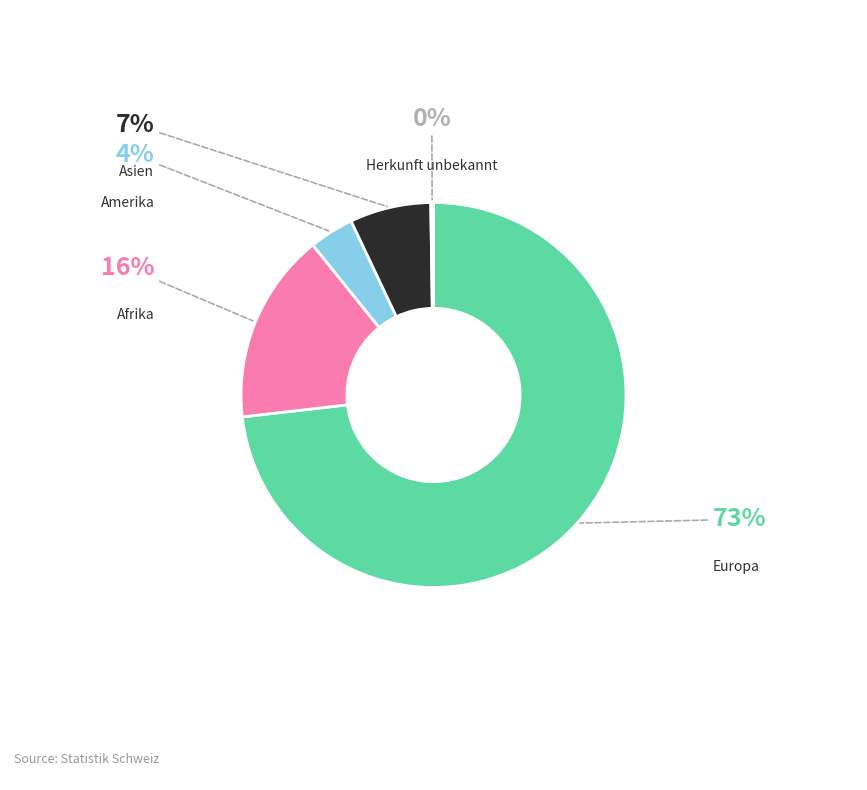

Is there any slice that represents more than half of the pie?

Yes